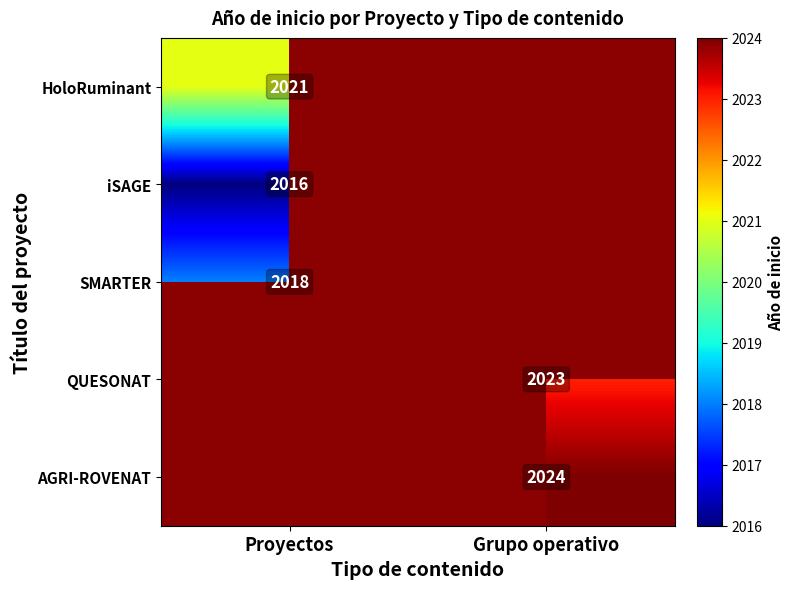

Is the value of AGRI-ROVENAT at Grupo operativo greater than the value of QUESONAT at Grupo operativo?

Yes